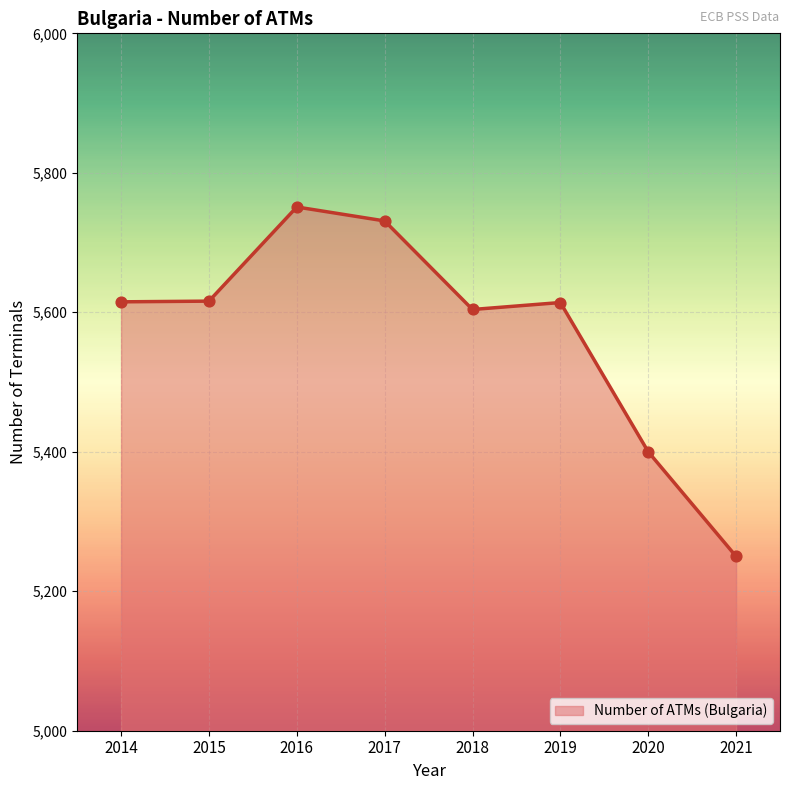

What is the change in value from 2017 to 2018?

-127